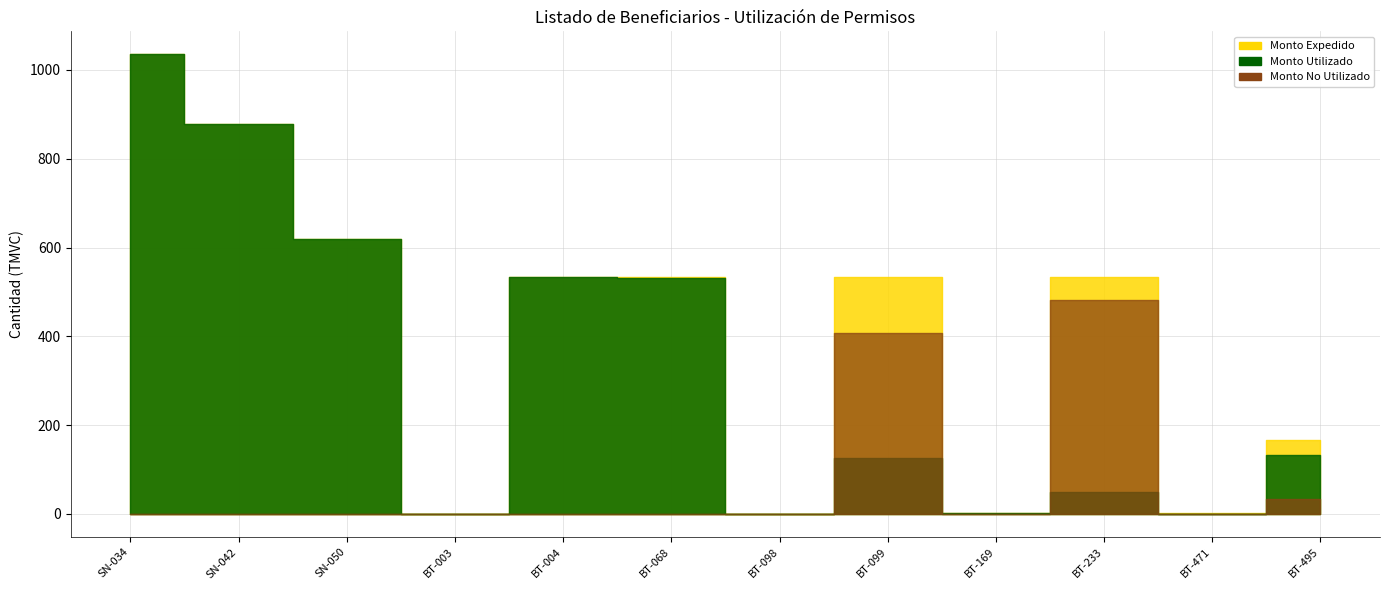

Is the value of monto_utilizado at monto_utilizado greater than the value of monto_no_utilizado at 7?

Yes